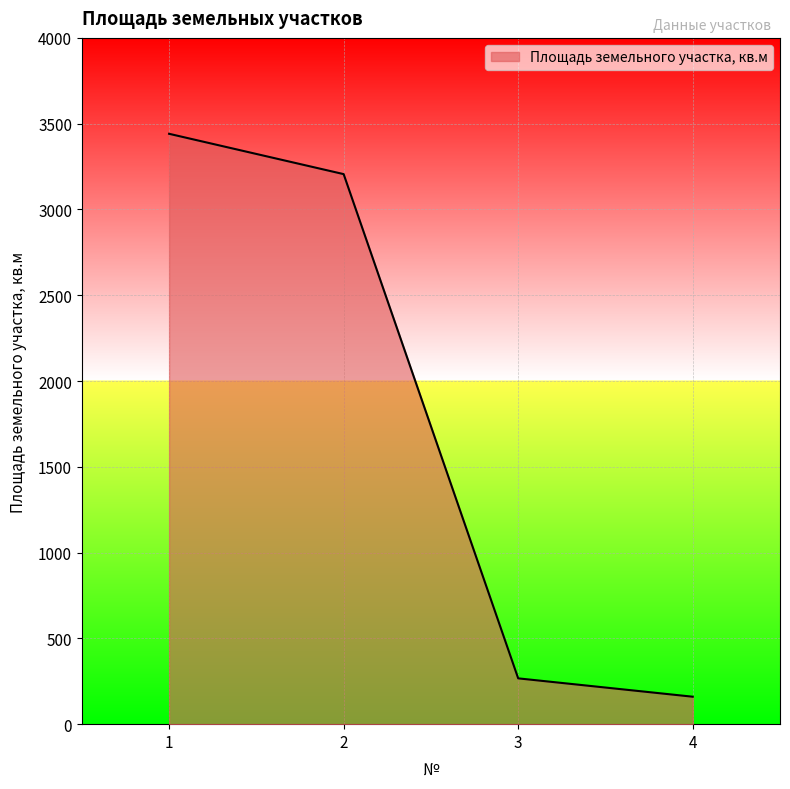

How many categories are shown in the chart?

4